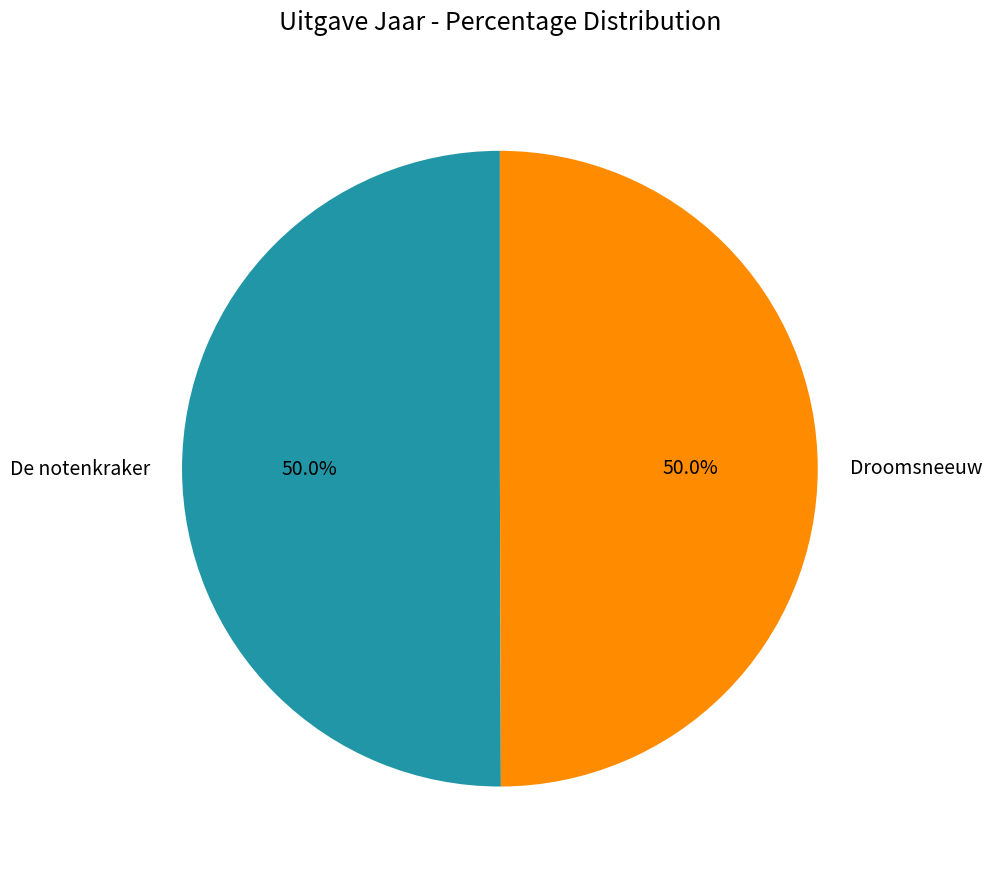

To the nearest percent, what is the average slice percentage?

50%